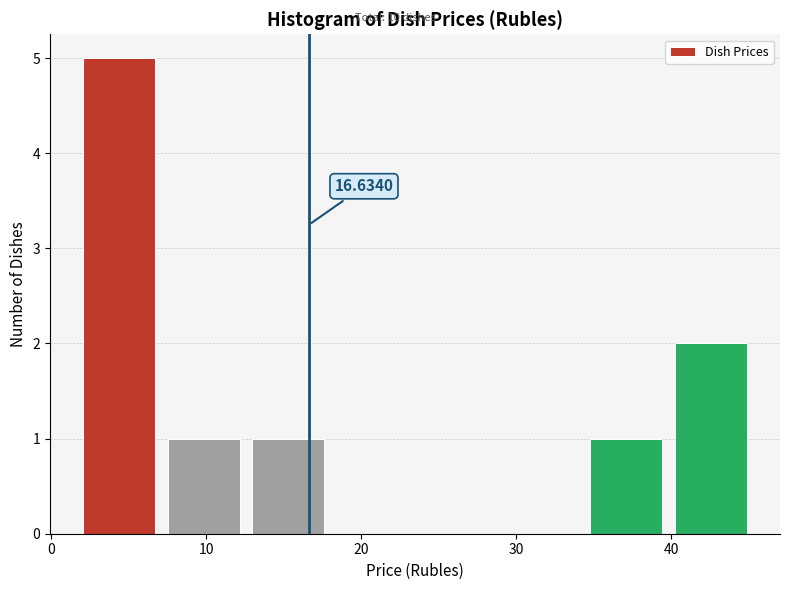

Over which range of the x-axis is the bar tallest?

2 to 7